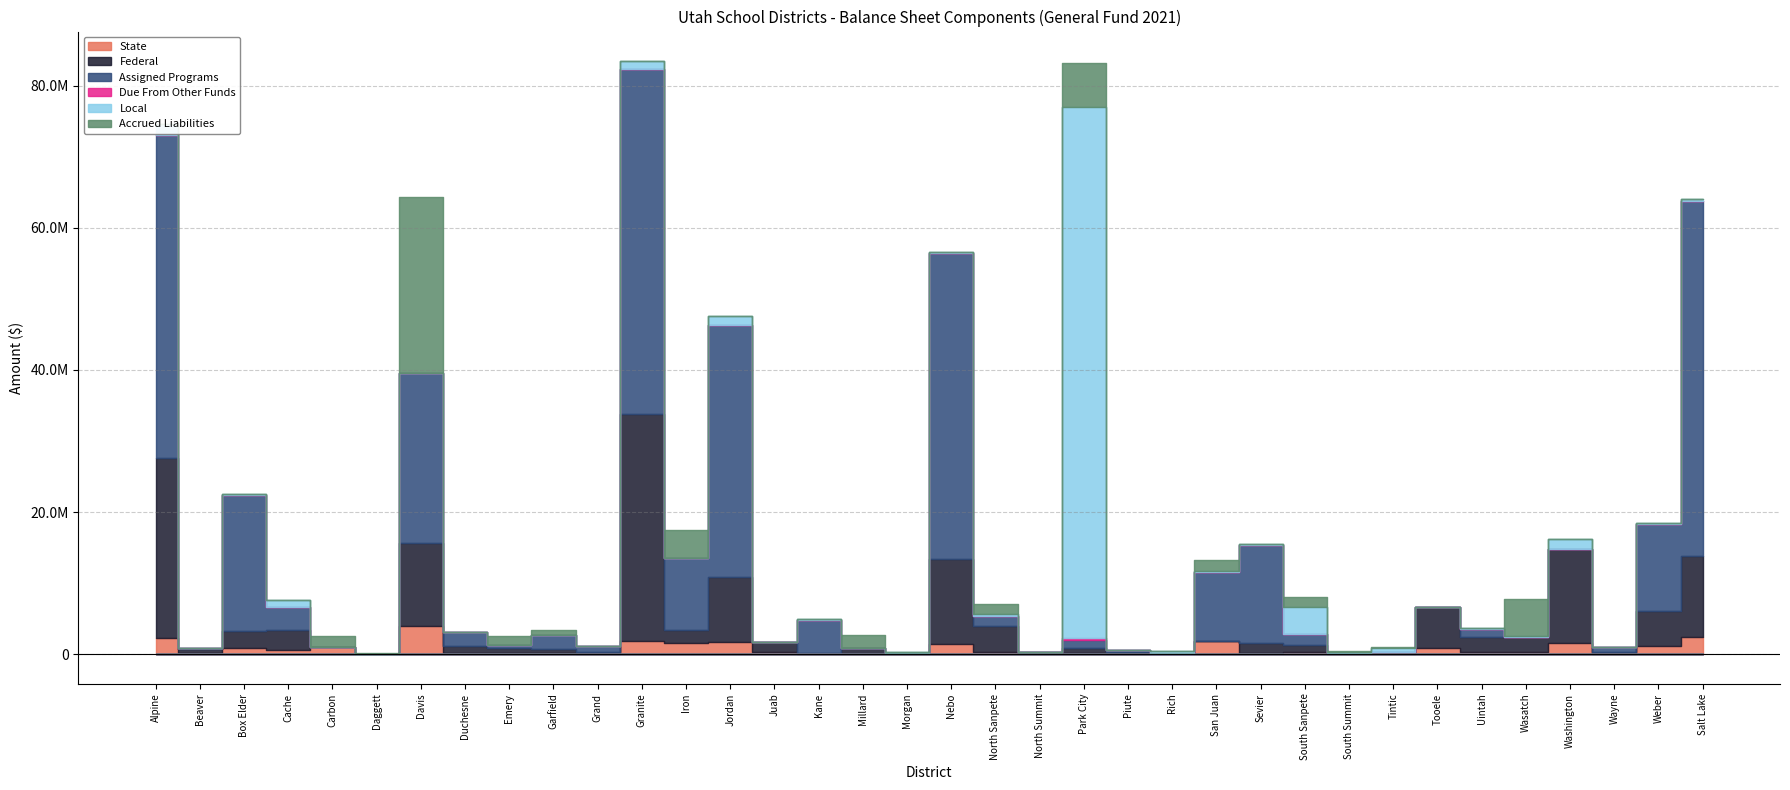

Reading right to left, what are all the values shown in this chart?

State: 2428205.1	1184055.0	29594.4	1644727.5	241740.0	353695.7	856913.1	0.0	63719.8	295641.9	214796.5	1879966.0	0.0	39823.0	173958.0	107409.3	254992.1	1475952.7	0.0	7103.2	30949.1	334849.9	1750341.7	1623849.2	1816579.6	8846.2	125996.3	128640.0	133611.7	3937525.4	0.0	979862.2	603590.7	915964.2	175397.7	2318958.0
Federal: 11343437.9	4892275.0	255812.8	13102233.6	2201782.0	2062528.0	5740990.2	338069.5	66531.3	979211.6	1298737.4	0.0	0.0	289418.0	698377.7	209699.8	3678417.3	11855843.4	208896.4	803534.5	124621.5	1327544.1	9131164.3	1764225.3	32031766.8	334014.9	578836.3	711870.0	1001350.3	11754786.9	20648.0	0.0	2759100.9	2344552.5	566352.1	25310331.0
Assigned Programs: 49946199.0	12208229.0	750000.0	0.0	0.0	1062815.3	0.0	0.0	74713.6	1500000.0	13861258.0	9715352.0	0.0	312653.6	1080000.0	0.0	1497460.8	43102150.2	0.0	60705.7	4700000.0	89057.7	35443084.1	10140000.0	48432365.2	785270.9	2000000.0	489597.0	1995539.2	23825000.0	0.0	0.0	3346691.0	19153479.7	196087.0	45484238.0
Due From Other Funds: 0.0	83110.0	0.0	0.0	0.0	50000.0	46909.9	0.0	0.0	0.0	0.0	0.0	0.0	0.0	347637.5	0.0	0.0	0.0	0.0	0.0	0.0	0.0	0.0	0.0	0.0	0.0	0.0	0.0	0.0	0.0	1.0	0.0	0.0	0.0	1350.0	0.0
Local: 328858.6	86728.0	6148.1	1473870.6	160642.0	212387.4	0.0	477256.0	60100.5	3915743.4	176839.6	43253.0	432743.2	17334.0	74743613.3	0.0	286760.7	213454.0	50281.7	1959.1	32173.2	0.0	1265139.5	64966.6	1158745.3	29218.3	10297.0	13033.0	4278.5	0.0	0.0	0.0	898010.6	67451.4	842.3	1423497.0
Accrued Liabilities: 0.0	72117.0	0.0	31819.8	5112271.0	0.0	0.0	171003.6	233266.6	1358327.1	0.0	1605089.0	0.0	0.0	6162224.8	0.0	1276098.5	0.0	0.0	1885695.4	0.0	0.0	0.0	3936756.3	0.0	0.0	717636.5	1221299.0	0.0	24855942.0	147917.0	1629236.7	0.0	0.0	0.0	0.0